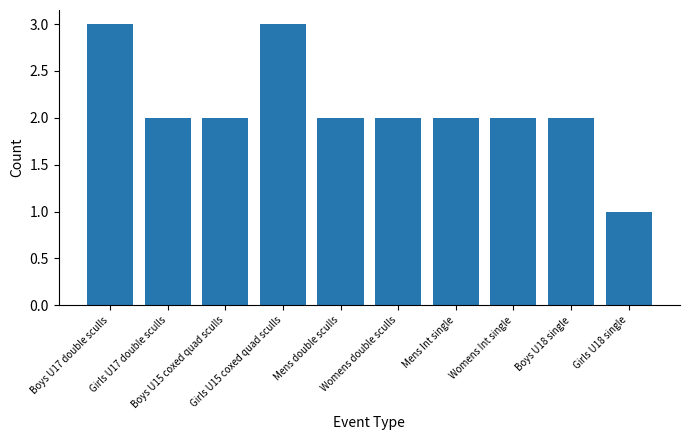

The chart shows a value of 3 at Boys U17 double sculls. True or false?

True